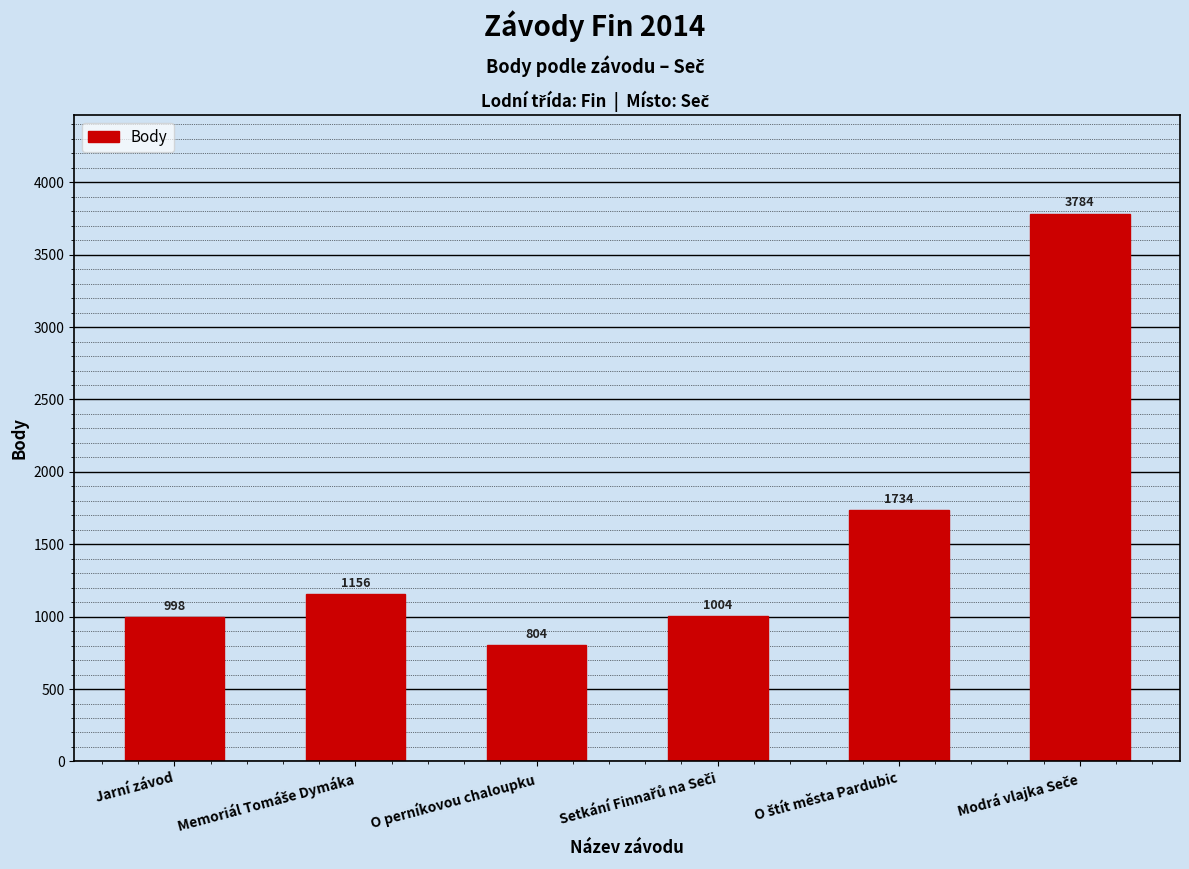

What is the sum of all values?

9480